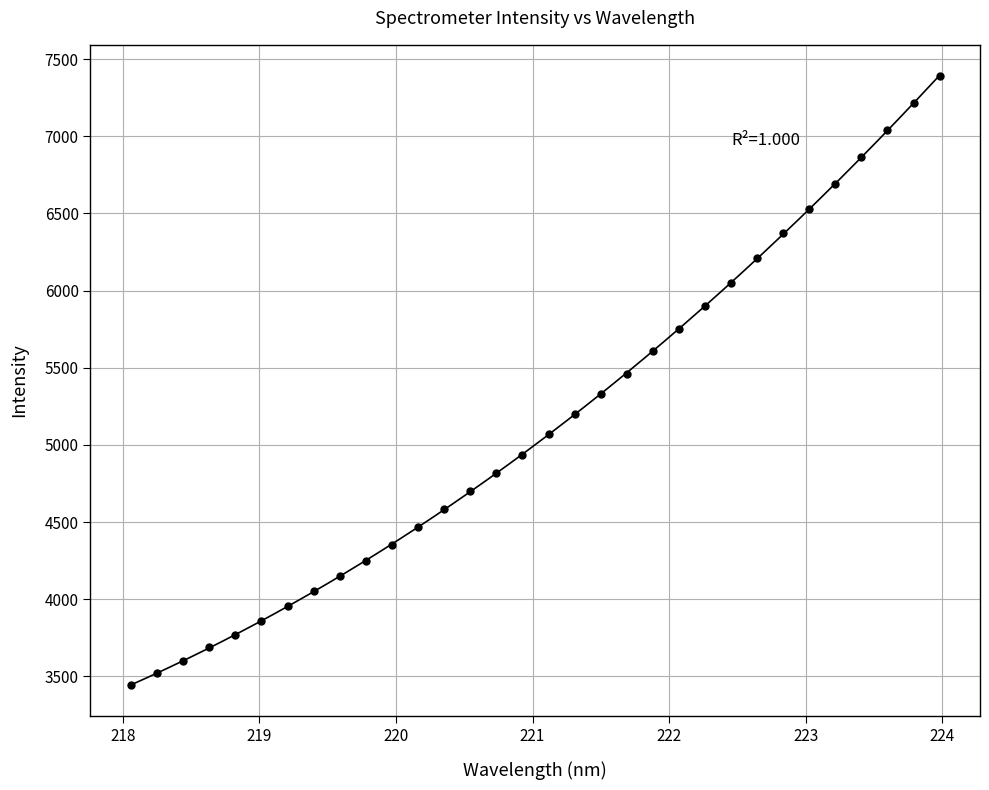

What is the range of X values (max minus min)?

5.9